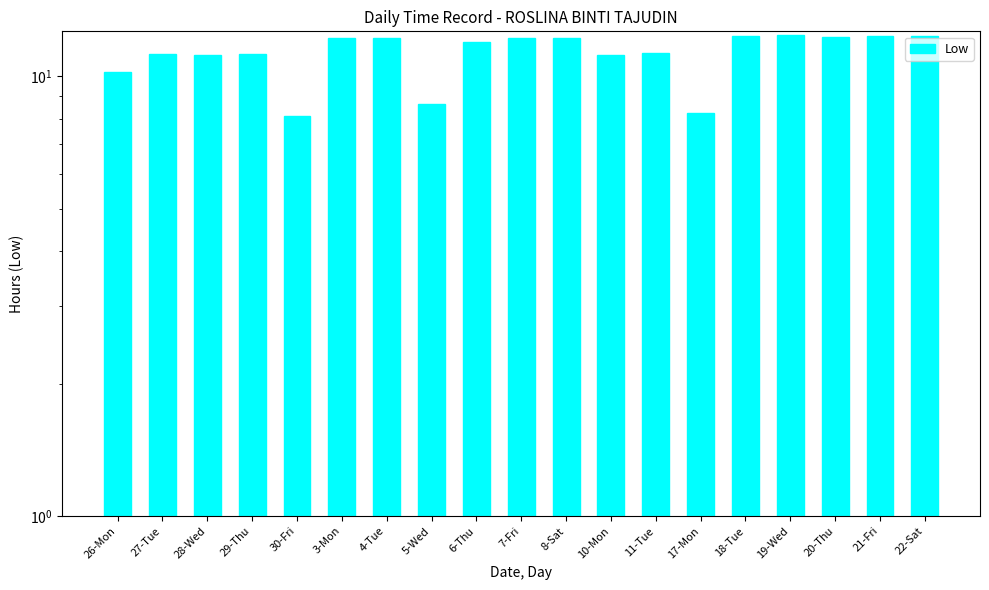

At which label does the data first exceed 11?

27-Tue